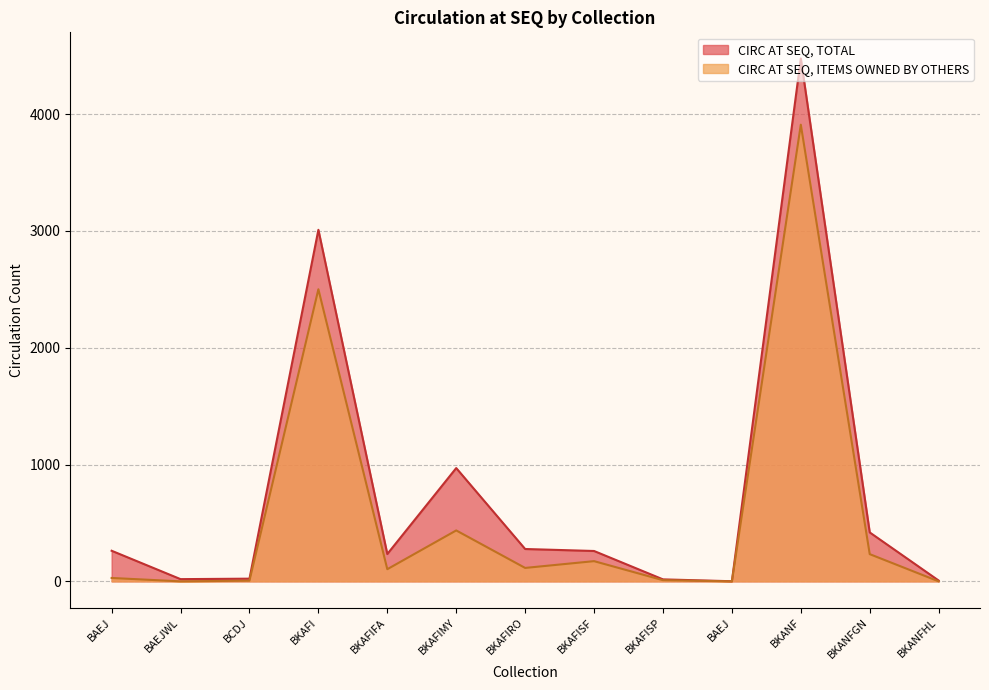

Between BKANFHL and BAEJ, which is larger?

BKANFHL